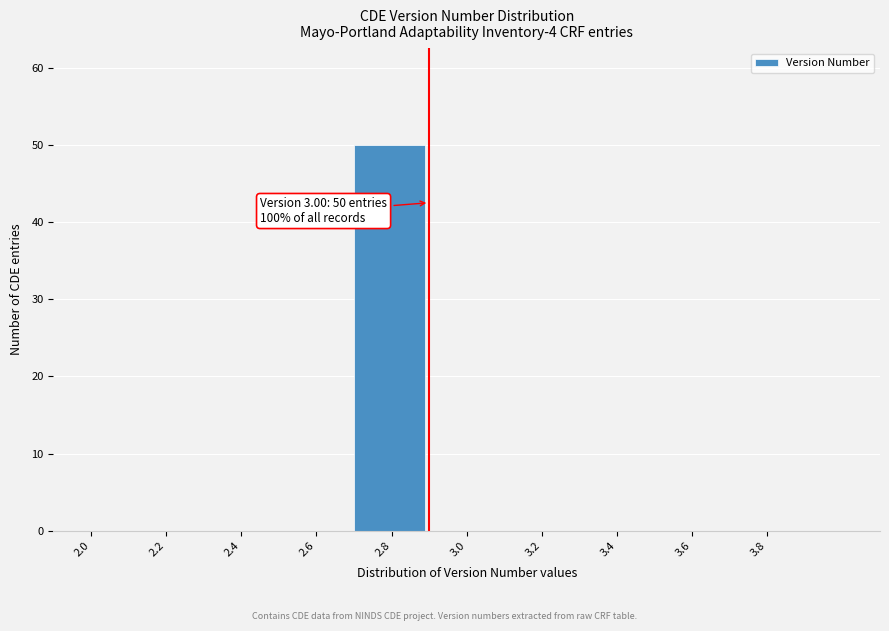

Reading right to left, transcribe all the data shown in this chart.

3.8=0	3.6=0	3.4=0	3.2=0	3.0=0	2.8=50	2.6=0	2.4=0	2.2=0	2.0=0